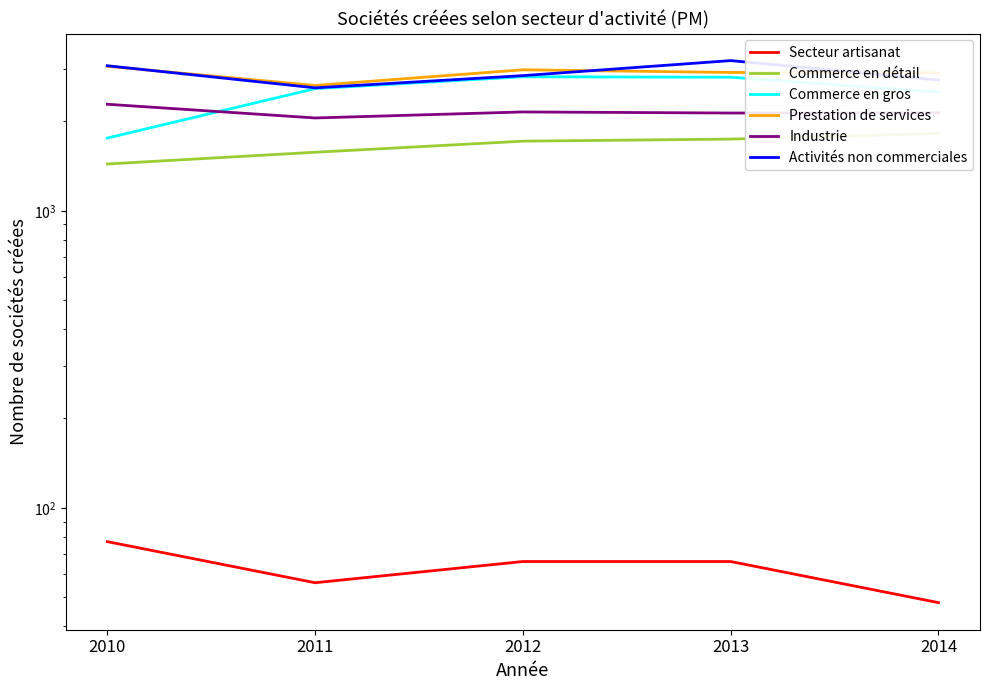

What is the total value across all series at 2010?

11695